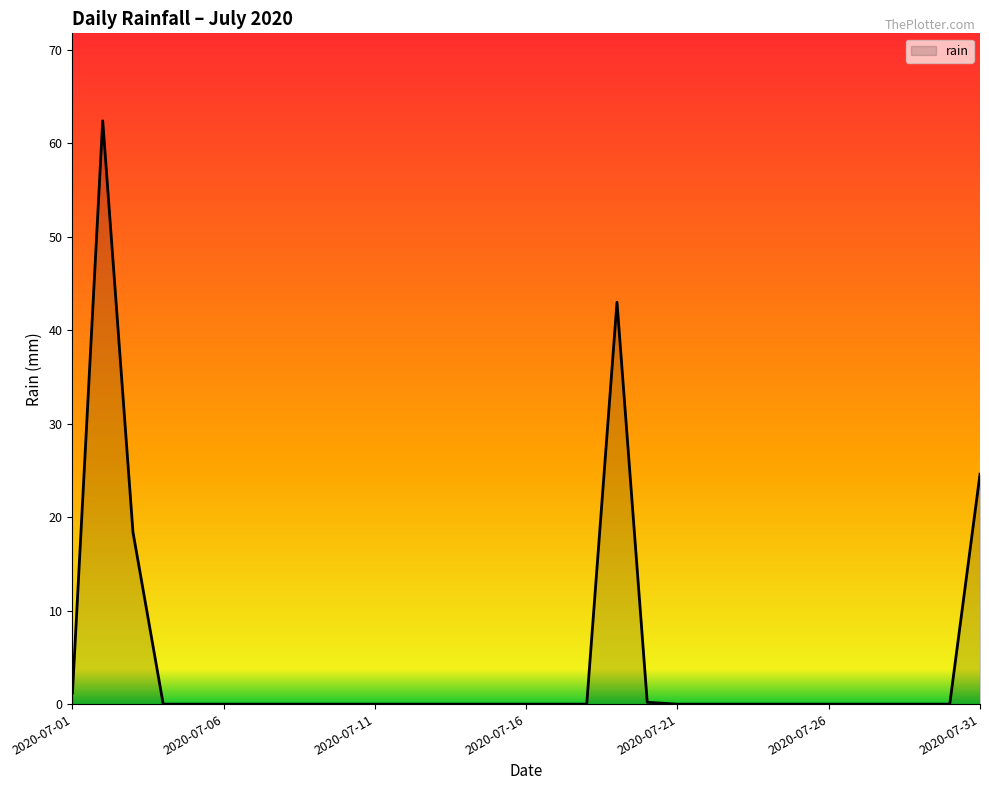

What is the difference between the maximum and minimum values?

62.4